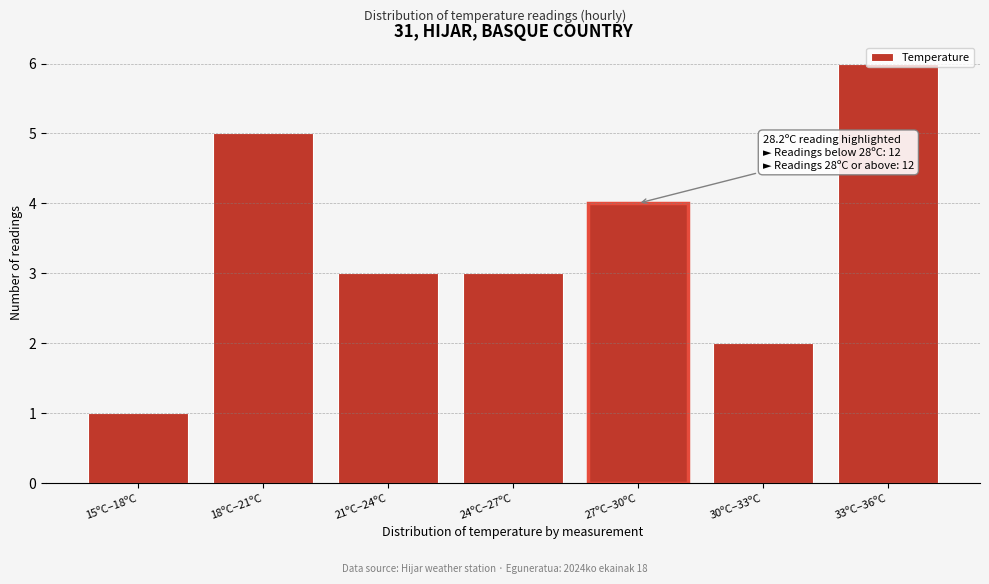

What is the value of the 7th bar from the left?

6